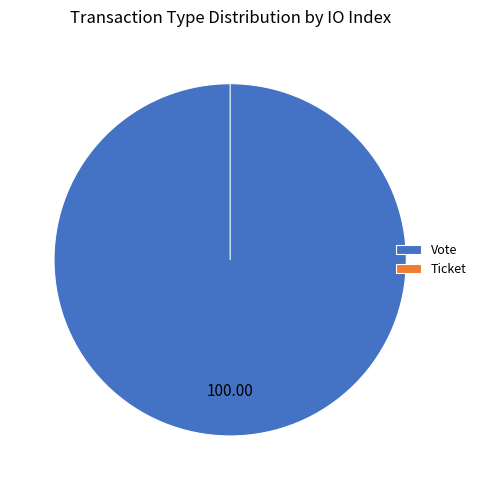

To the nearest percent, what is the average slice percentage?

50%